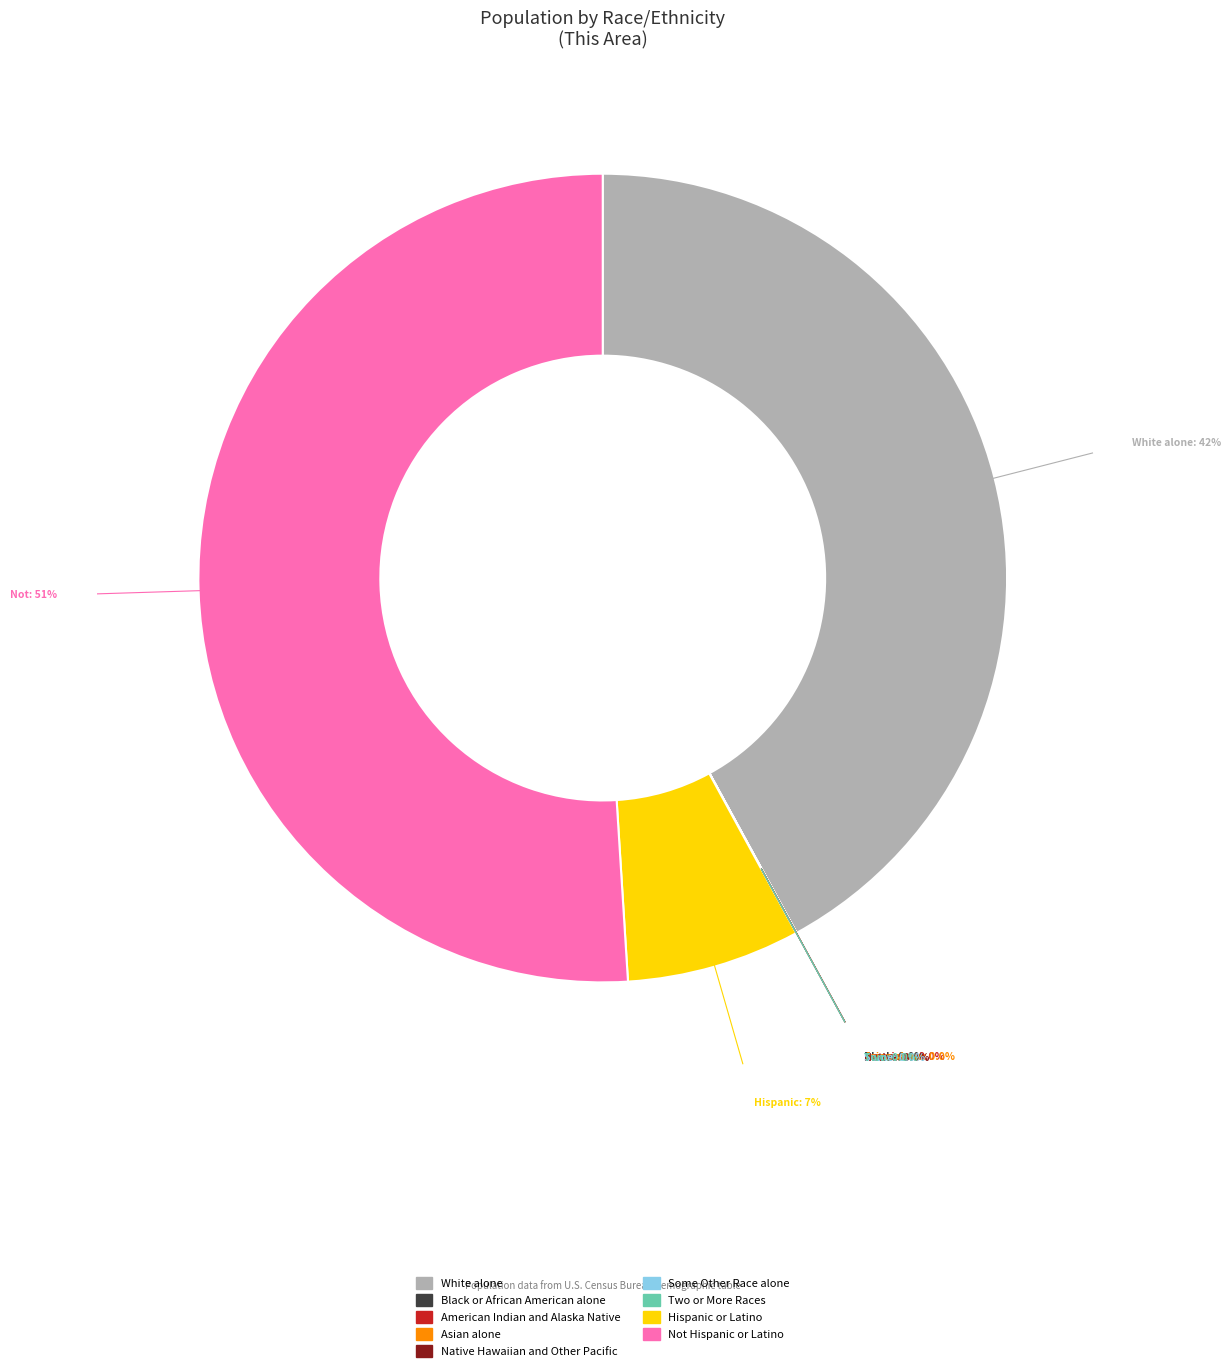

Which slice represents more than half of the pie?

Not Hispanic or Latino